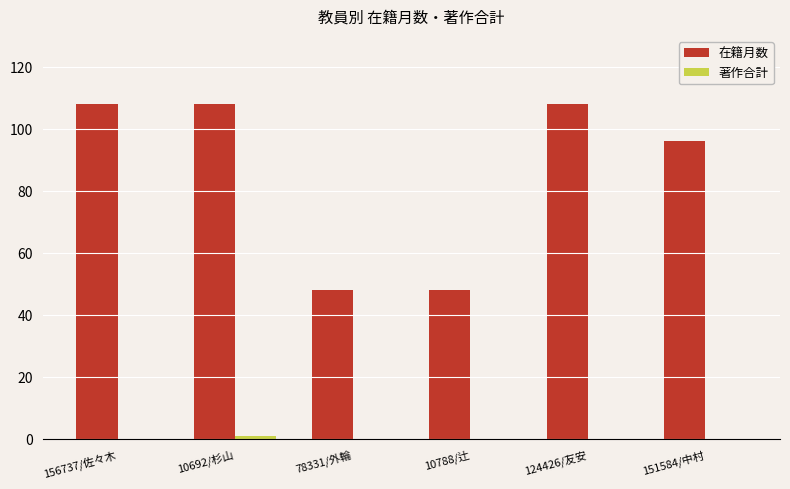

What is the sum of all 在籍月数 values?

516